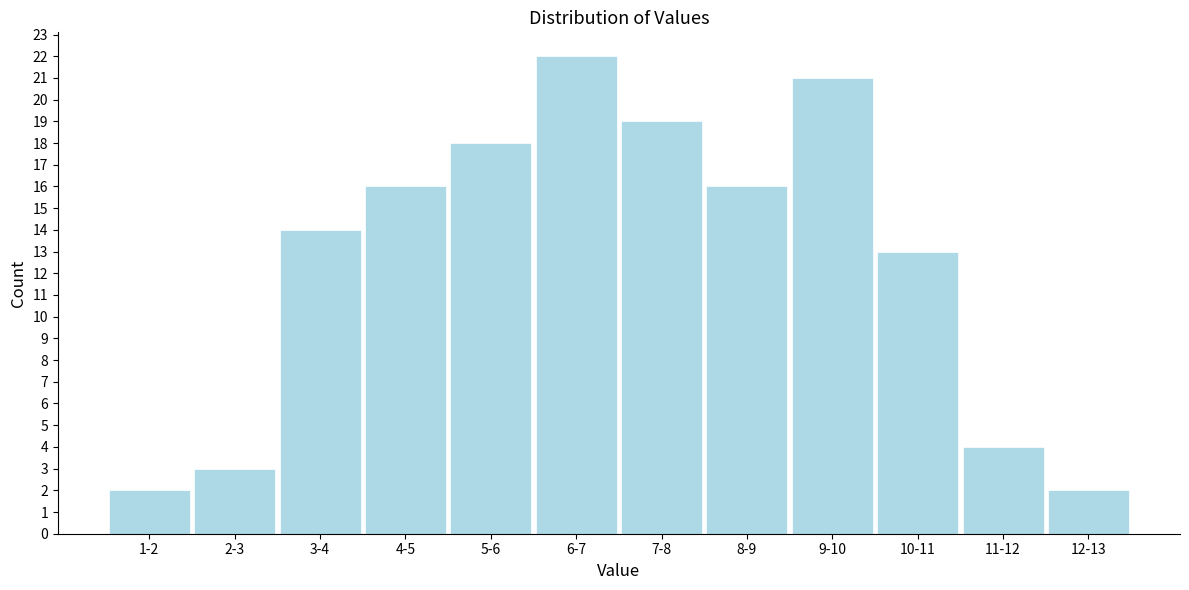

Reading left to right, list all the values displayed in this chart.

1-2=2	2-3=3	3-4=14	4-5=16	5-6=18	6-7=22	7-8=19	8-9=16	9-10=21	10-11=13	11-12=4	12-13=2